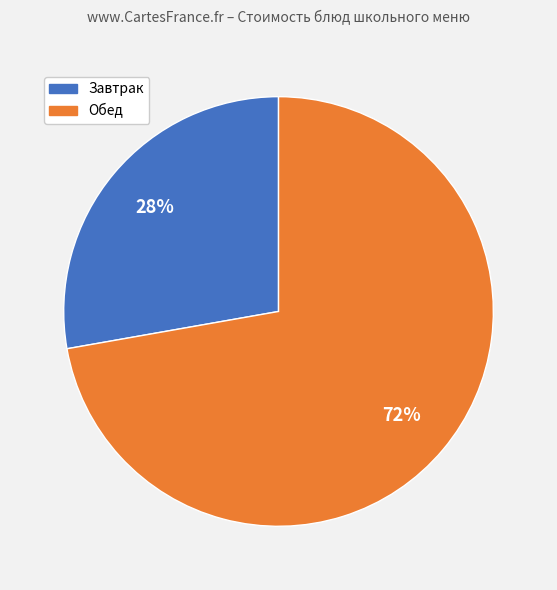

Is there any slice that represents more than half of the pie?

Yes